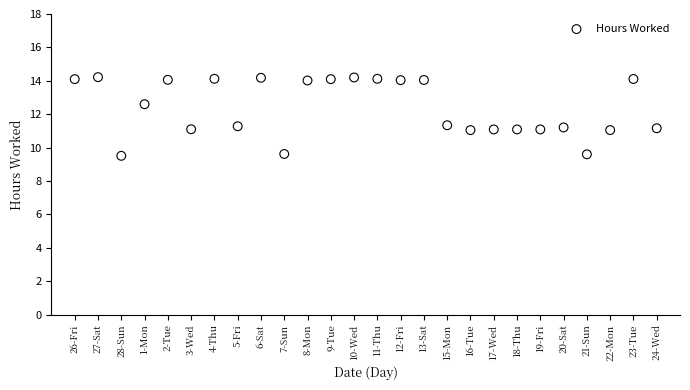

What is the range of Y values (max minus min)?

4.7